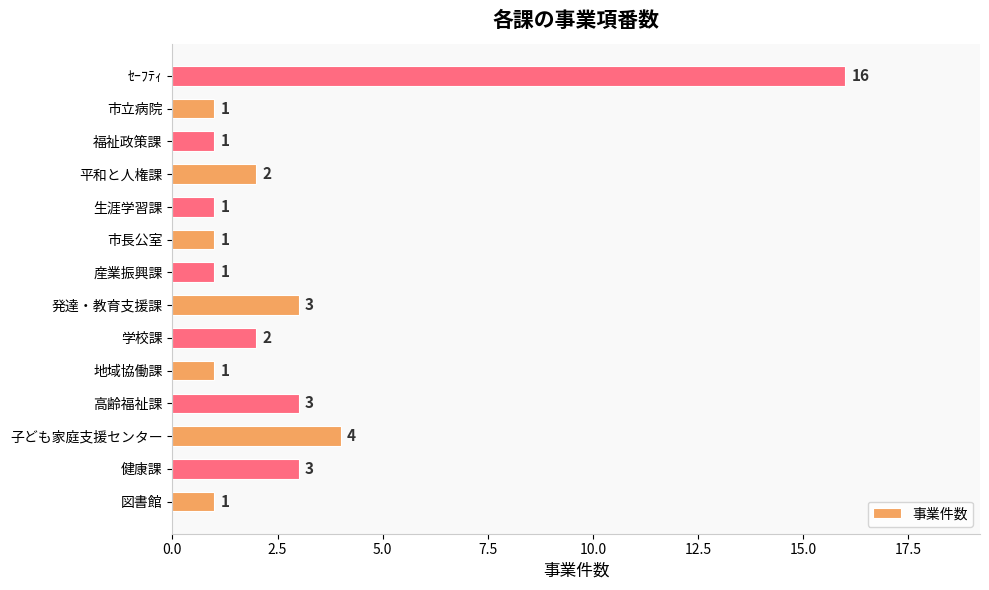

How many values are below 2?

7